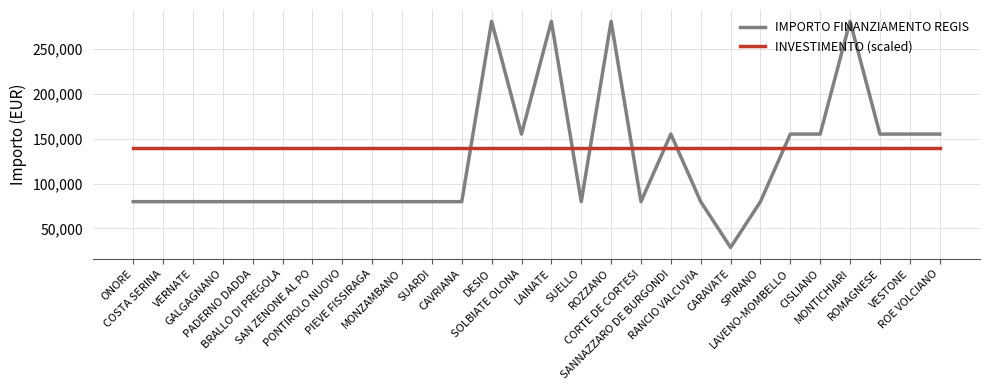

How many values in the IMPORTO FINANZIAMENTO REGIS series are below 79922?

1